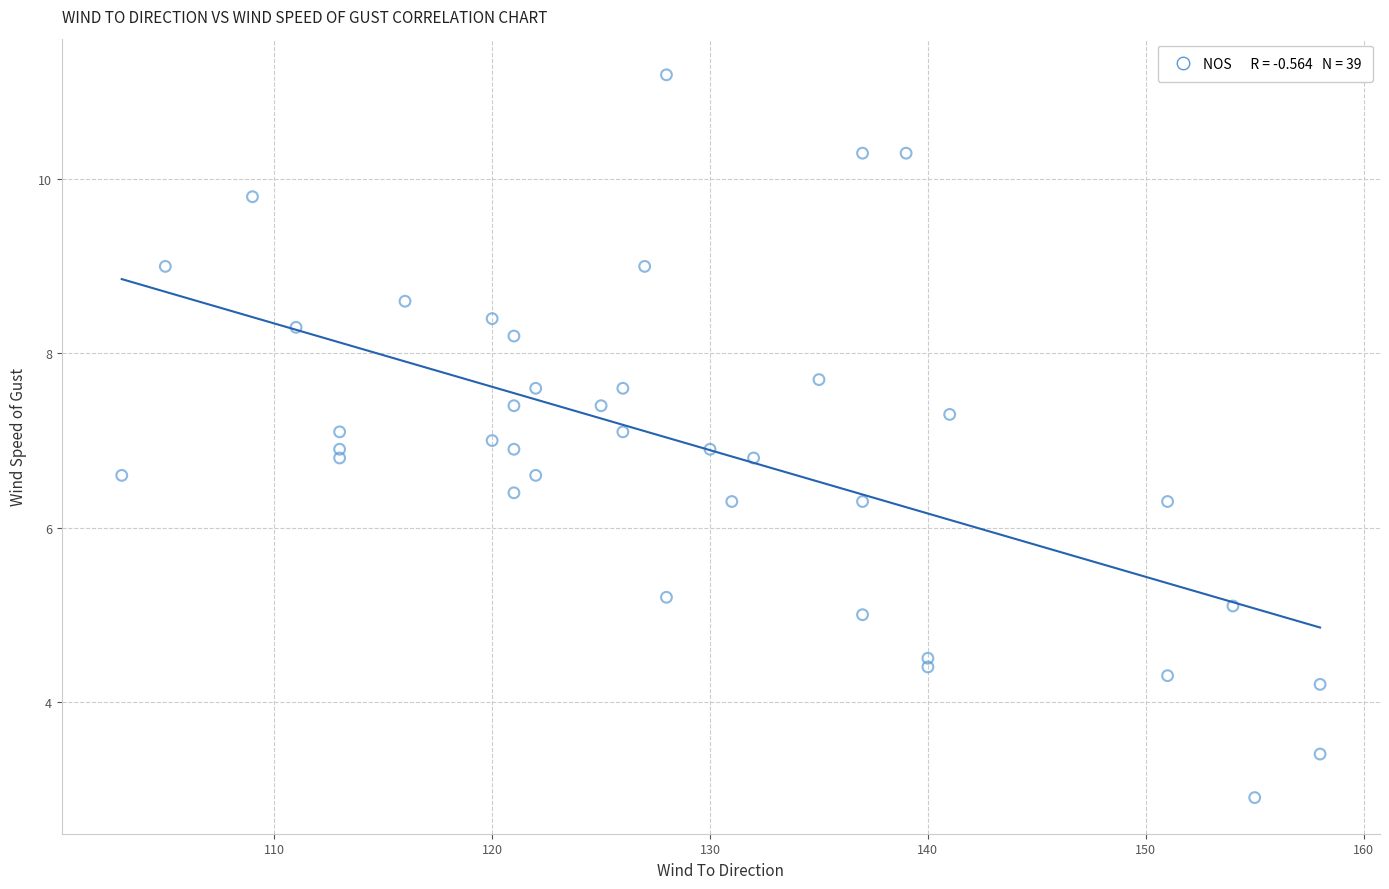

What is the range of X values (max minus min)?

55.0